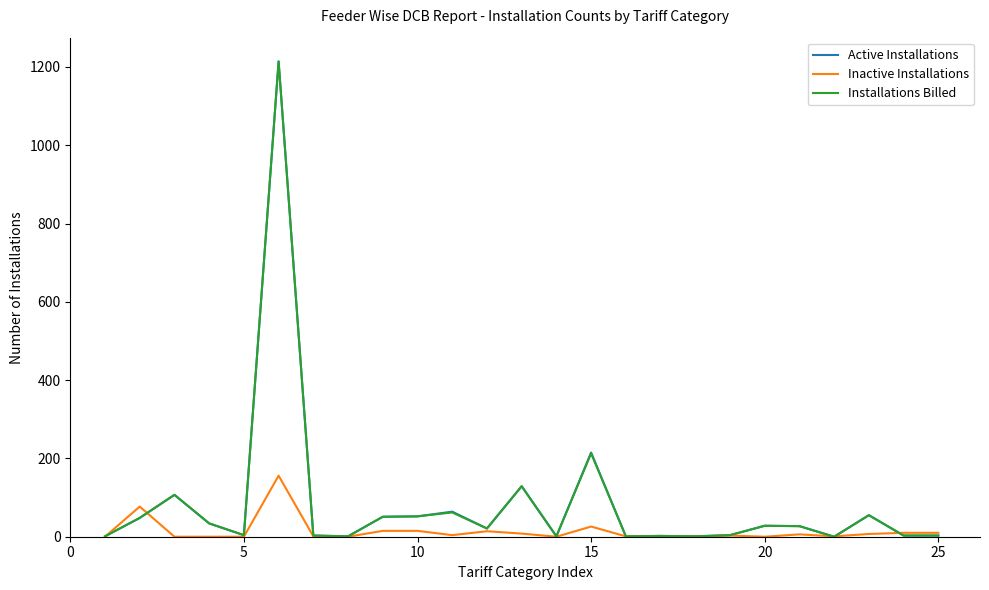

What is the greatest value displayed?

1214